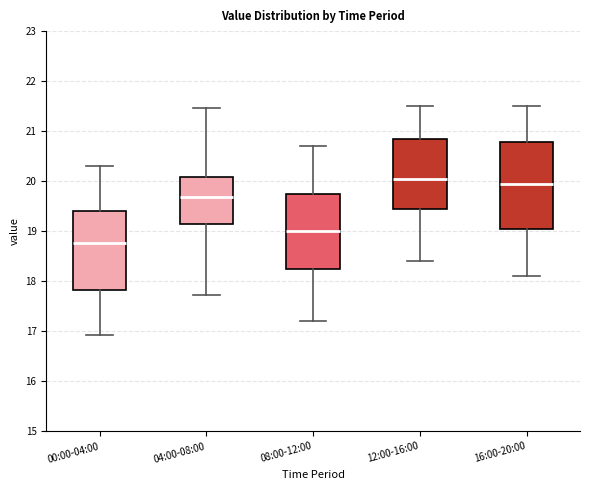

Reading left to right, read every box against the y-axis: the position of its median line, the range the box covers, and the ends of its whiskers. The values are not printed on the chart, so give them approximately, as read against the axis.

00:00-04:00: median 18.8, box 17.8 to 19.4, whiskers 16.9 to 20.3
04:00-08:00: median 19.7, box 19.1 to 20.1, whiskers 17.7 to 21.5
08:00-12:00: median 19.0, box 18.3 to 19.8, whiskers 17.2 to 20.7
12:00-16:00: median 20.1, box 19.5 to 20.9, whiskers 18.4 to 21.5
16:00-20:00: median 20.0, box 19.1 to 20.8, whiskers 18.1 to 21.5